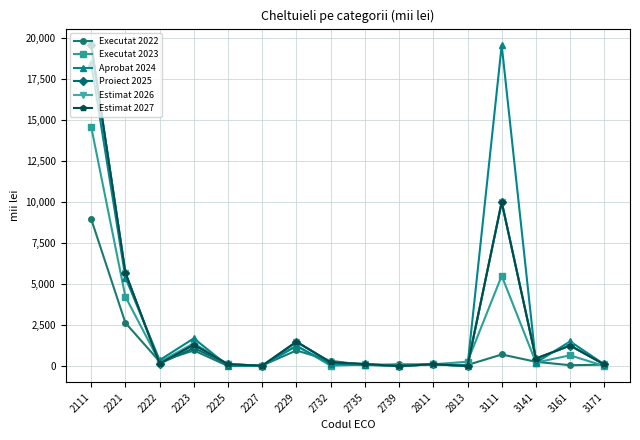

At which label does Proiect 2025 first exceed 225?

2111